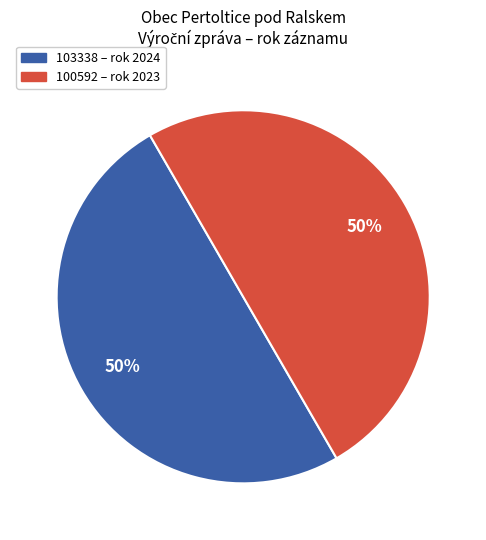

To the nearest percent, what is the average slice percentage?

50%